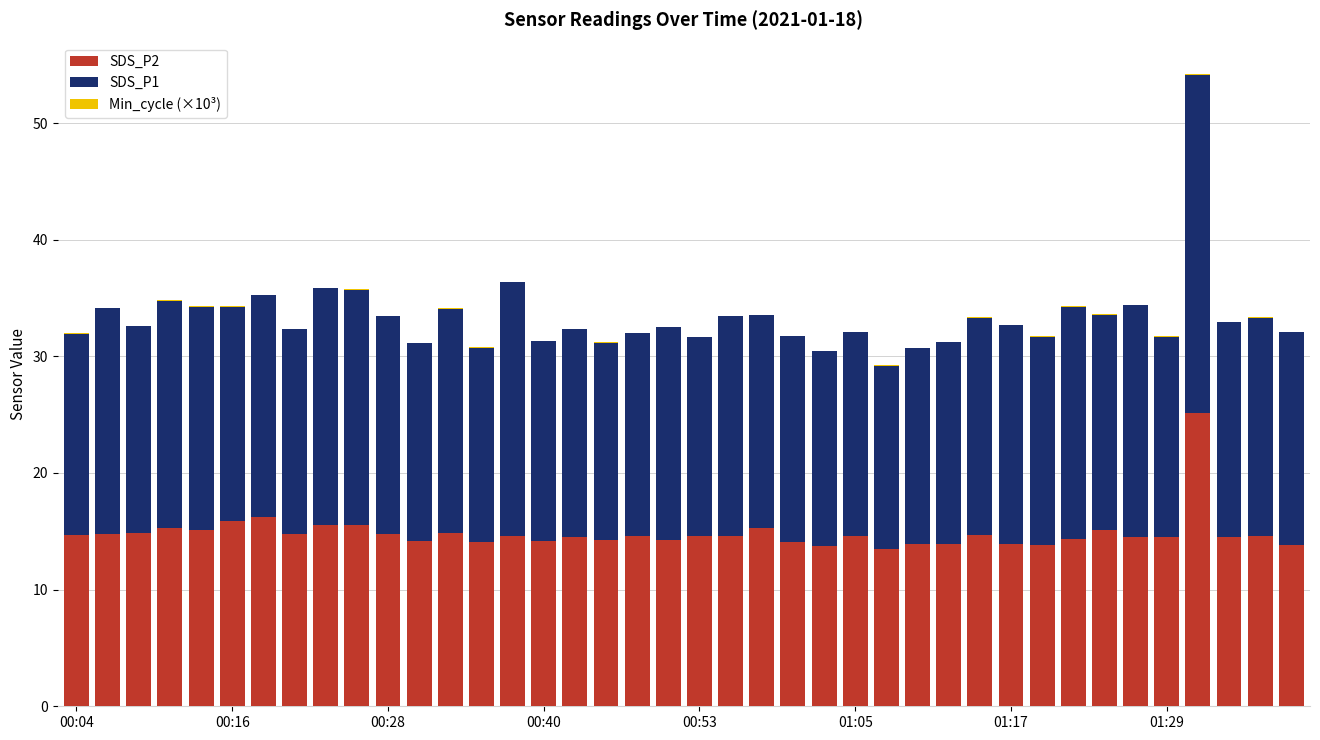

How many categories are shown in the chart?

40